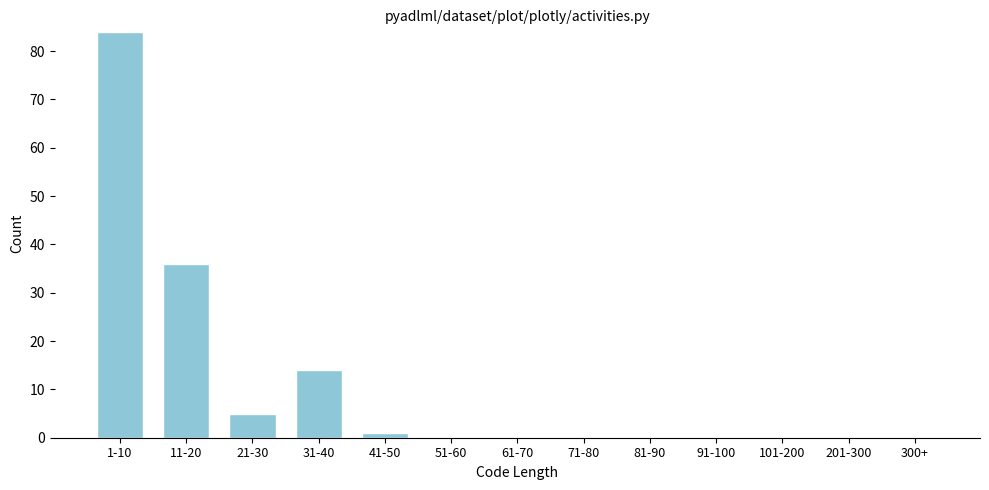

Reading left to right, extract all data points from this chart.

1-10=84	11-20=36	21-30=5	31-40=14	41-50=1	51-60=0	61-70=0	71-80=0	81-90=0	91-100=0	101-200=0	201-300=0	300+=0